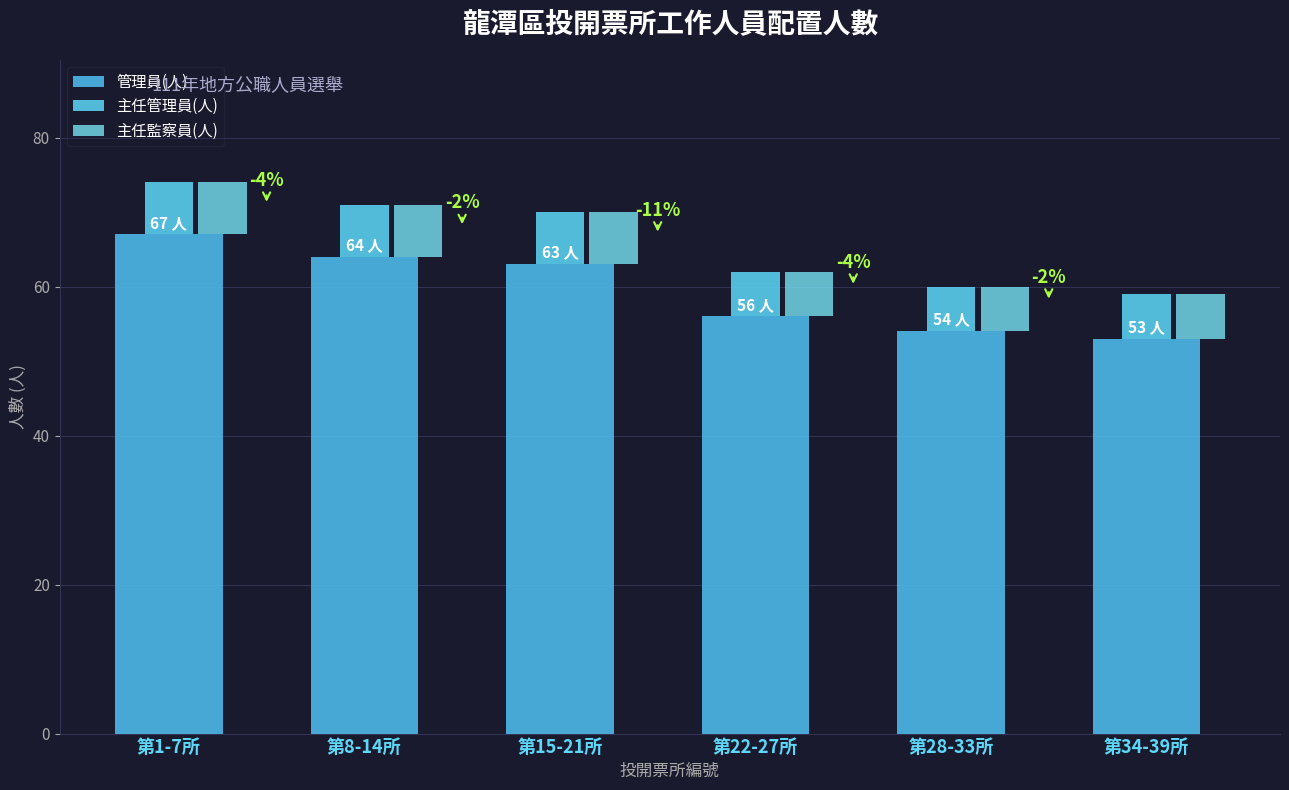

What value does the 主任管理員(人) series have at 第22-27所?

6